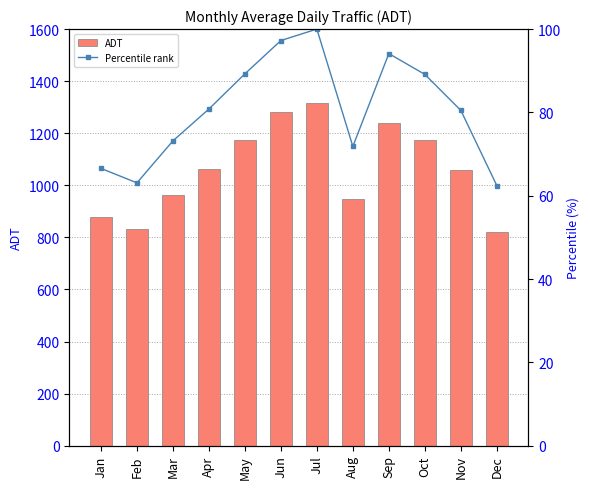

Reading left to right, list all the values displayed in this chart.

ADT: 876.8	831.0	963.8	1064.5	1175.8	1281.0	1317.2	946.2	1239.8	1174.0	1060.2	822.5
Percentile rank: 66.6	63.1	73.2	80.8	89.3	97.2	100.0	71.8	94.1	89.1	80.5	62.4